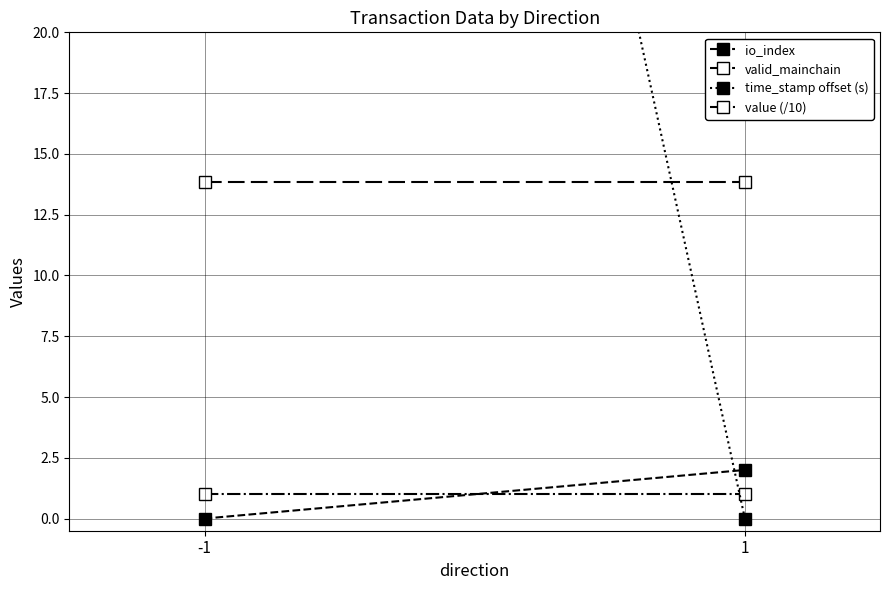

What is the greatest value displayed?

102.0